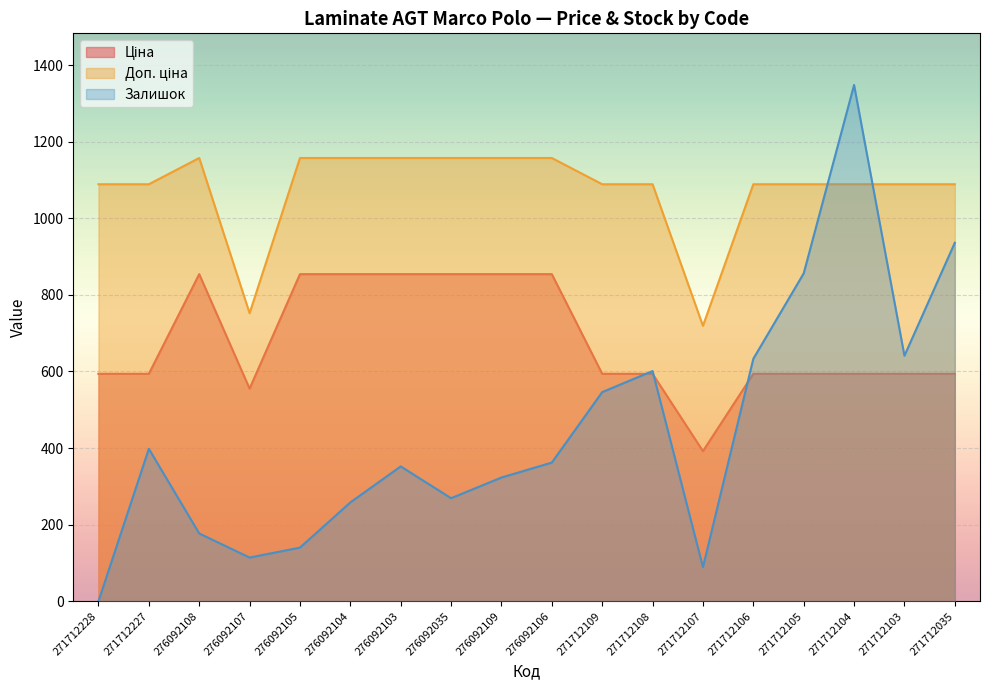

Reading left to right, what are all the values shown in this chart?

Ціна: 593.8	593.8	854.0	555.1	854.0	854.0	854.0	854.0	854.0	854.0	593.8	593.8	391.9	593.8	593.8	593.8	593.8	593.8
Доп. ціна: 1088.8	1088.8	1157.3	752.0	1157.3	1157.3	1157.3	1157.3	1157.3	1157.3	1088.8	1088.8	719.0	1088.8	1088.8	1088.8	1088.8	1088.8
Залишок: 0.0	398.0	177.0	114.0	140.0	258.0	352.0	269.0	323.0	362.0	546.0	601.0	89.0	633.0	856.0	1348.0	641.0	936.0